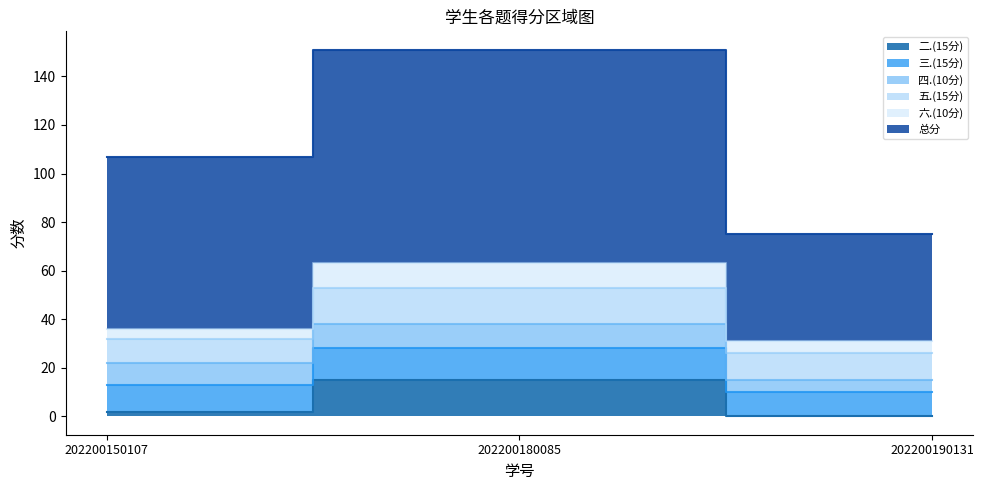

At which label does 三.(15分) first exceed 11?

202200180085